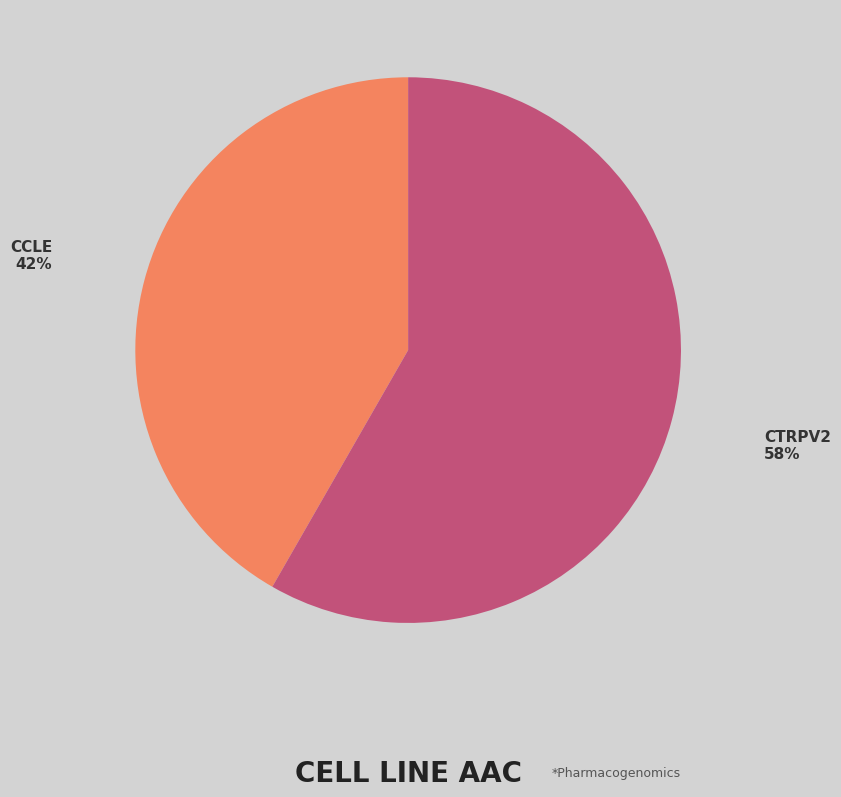

Is there any slice that represents more than half of the pie?

Yes